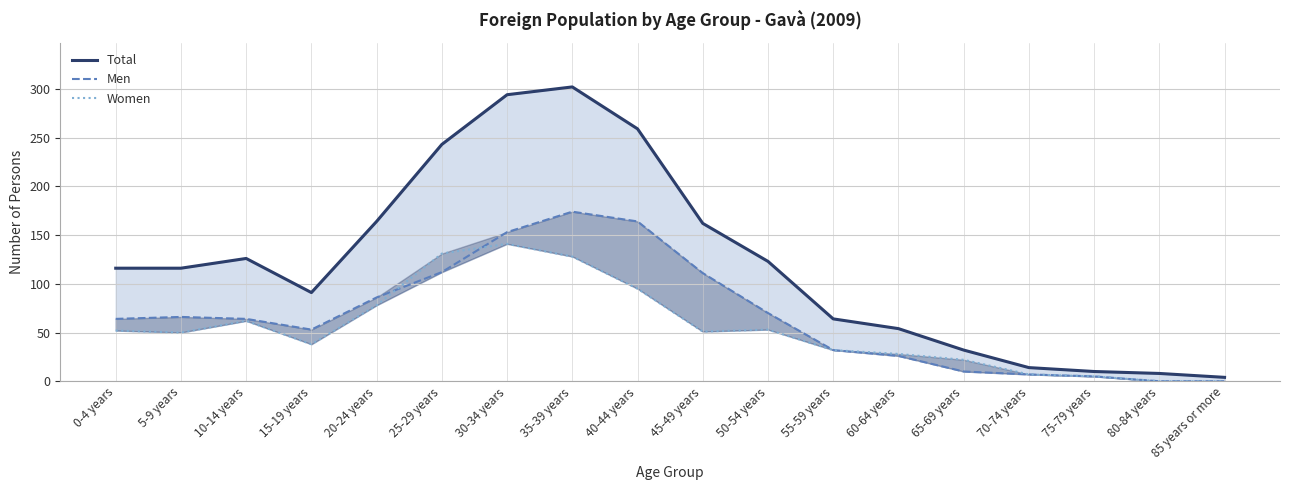

Count the number of data series in this chart.

3